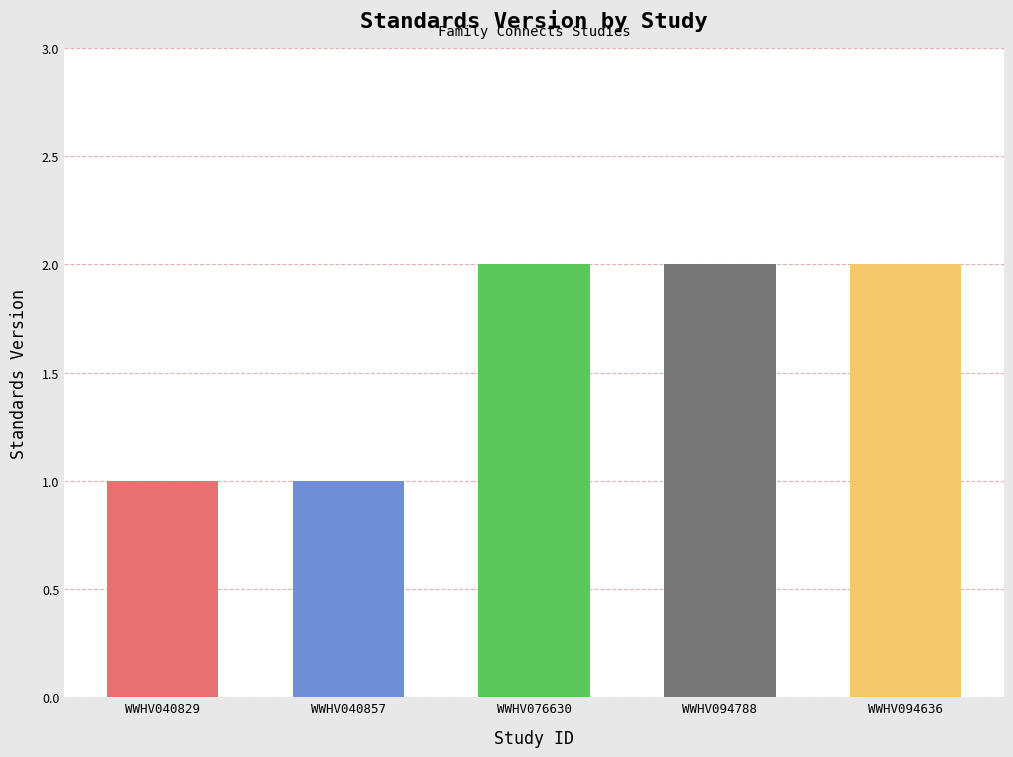

Count the number of data series in this chart.

1